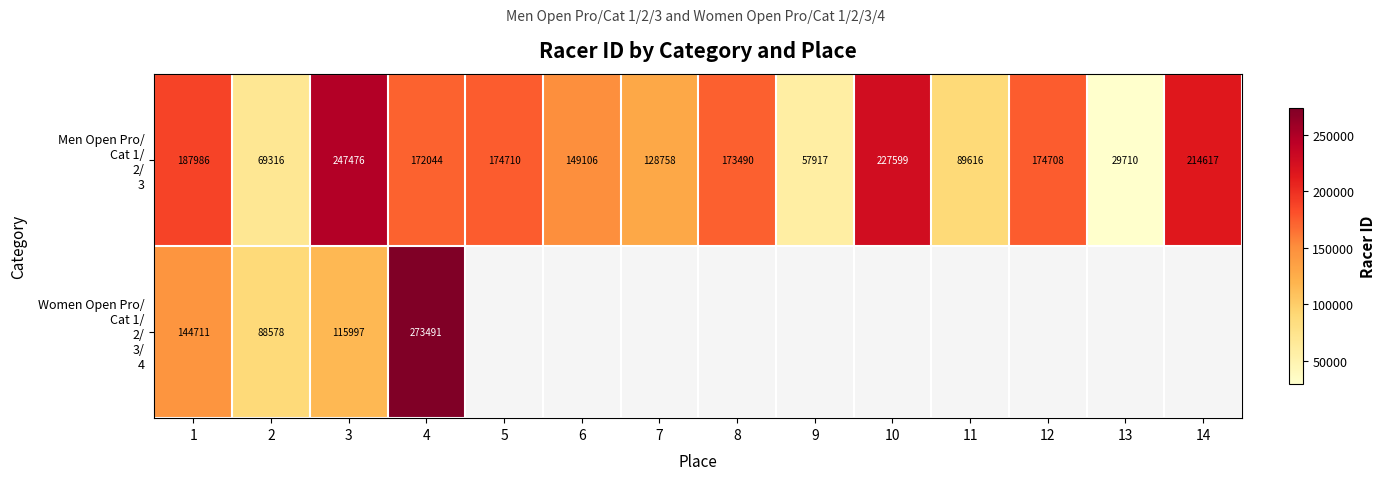

What is the total value across all series at 2?

157894